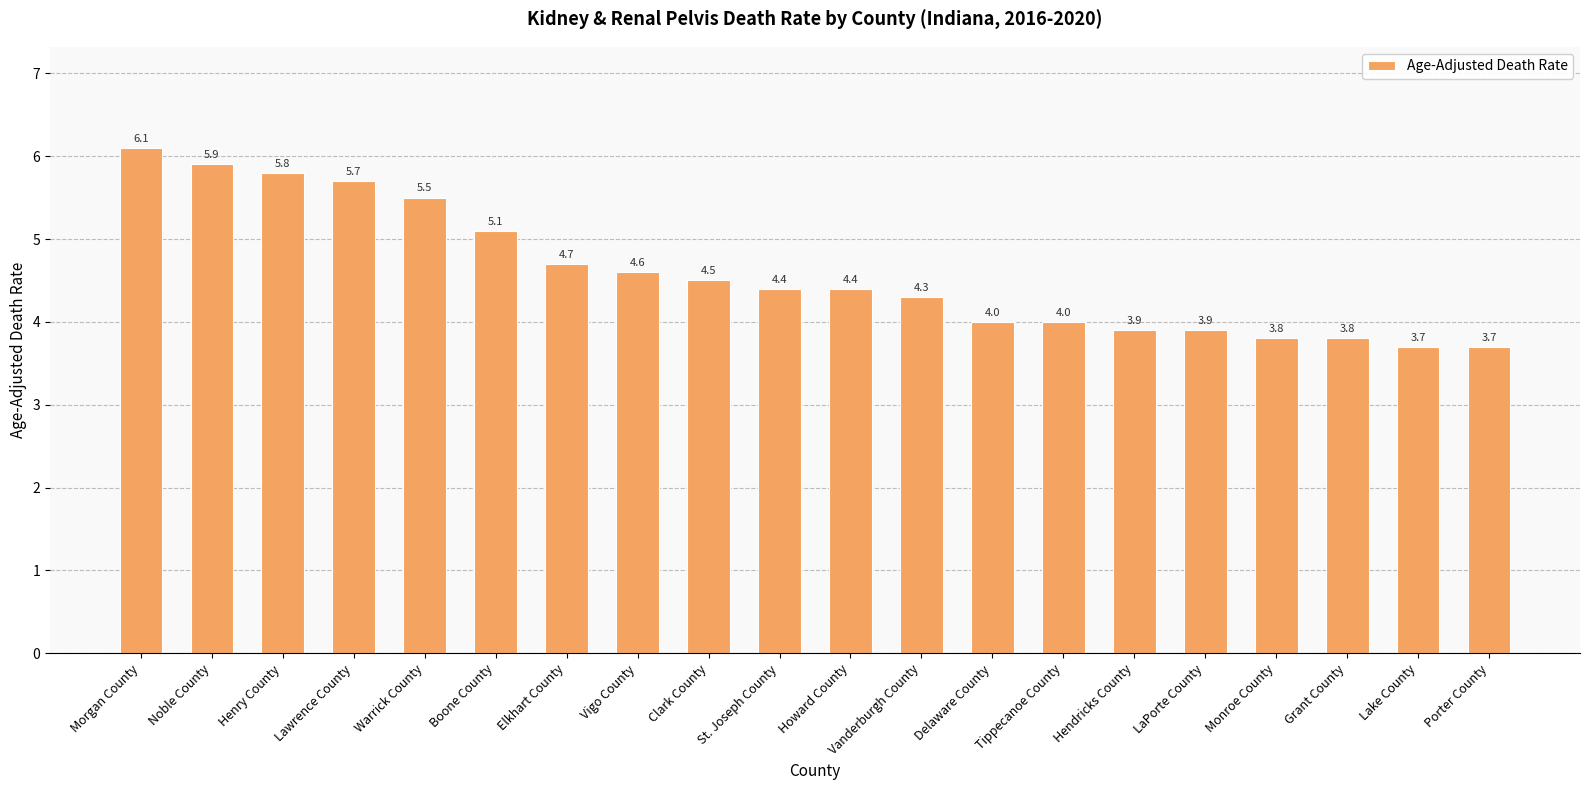

Which label corresponds to the largest value in the chart?

Morgan County